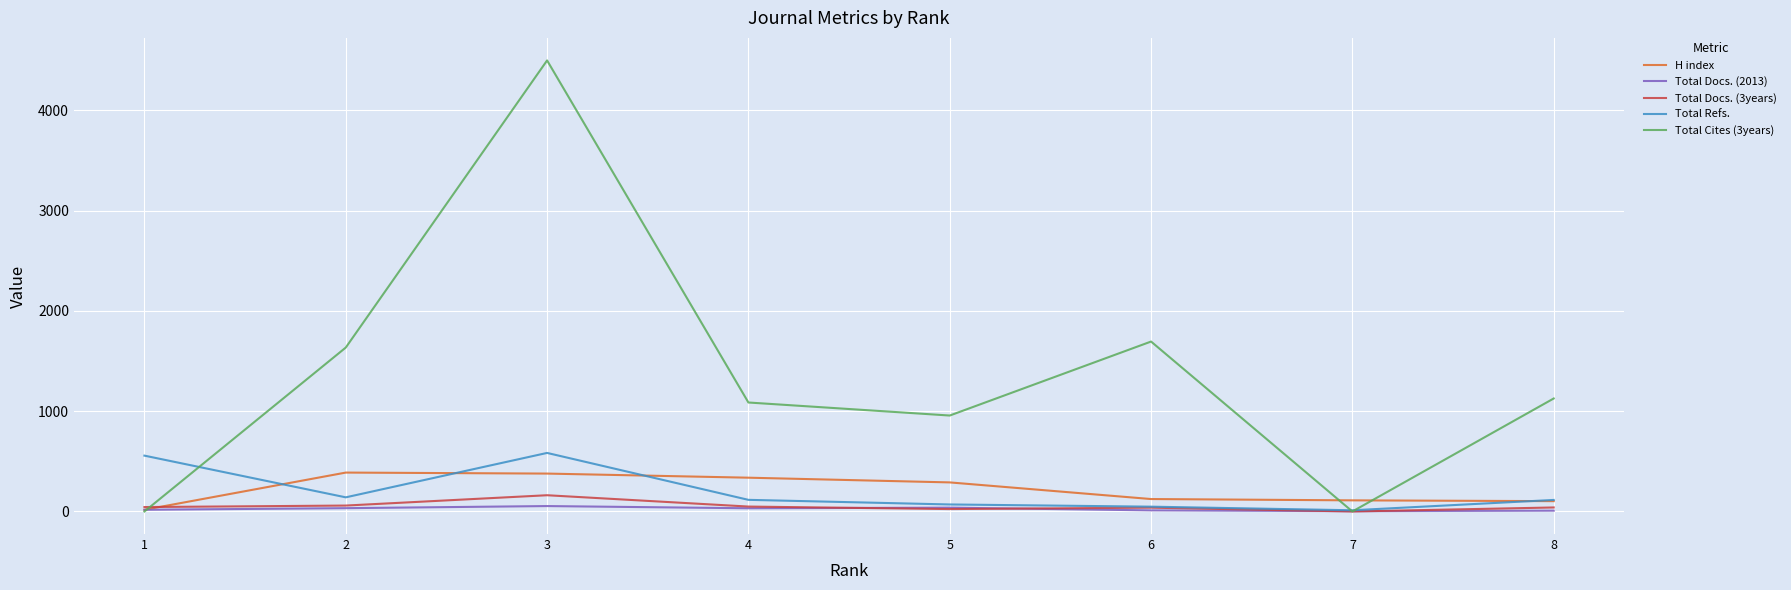

Reading left to right, what are all the values shown in this chart?

H index: 8=103	7=111	6=124	5=290	4=337	3=378	2=388	1=17
Total Docs. (2013): 8=8	7=3	6=11	5=38	4=32	3=54	2=33	1=17
Total Docs. (3years): 8=40	7=0	6=38	5=24	4=49	3=162	2=59	1=44
Total Refs.: 8=115	7=12	6=48	5=70	4=116	3=584	2=141	1=557
Total Cites (3years): 8=1127	7=0	6=1695	5=957	4=1087	3=4499	2=1635	1=0